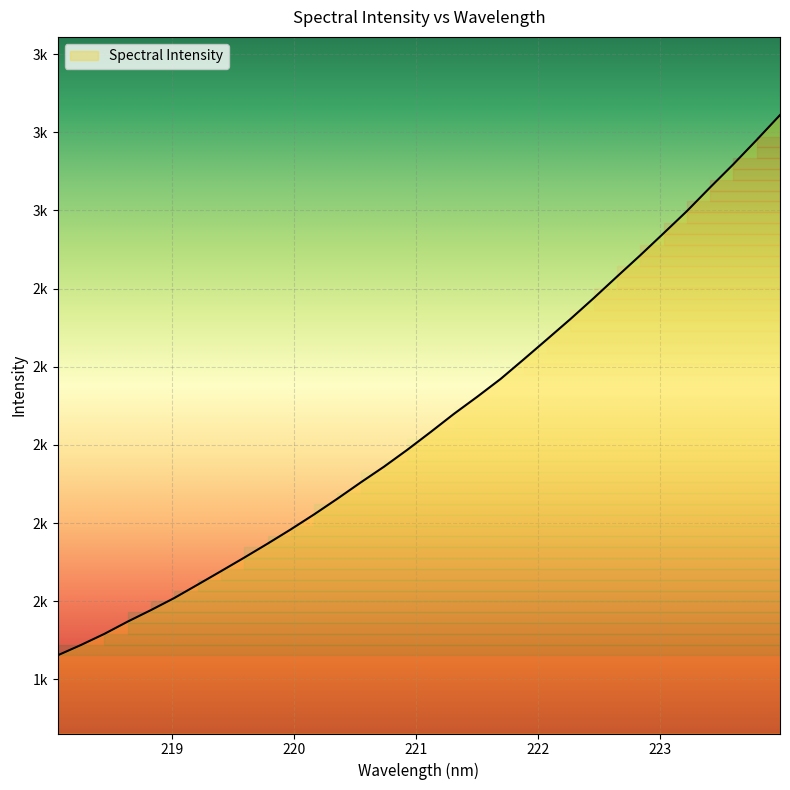

At which category does the chart reach its minimum across all series?

218.0596